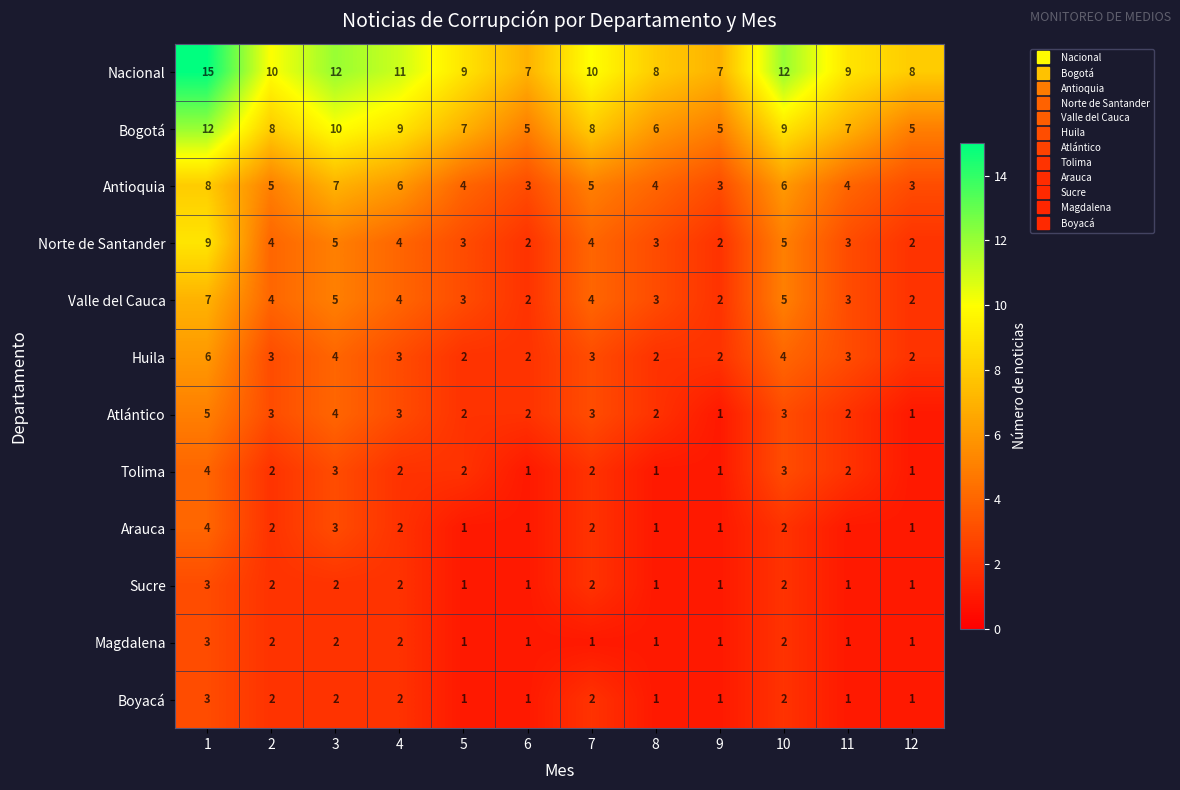

What is the difference between the maximum and minimum values in the Nacional series?

8